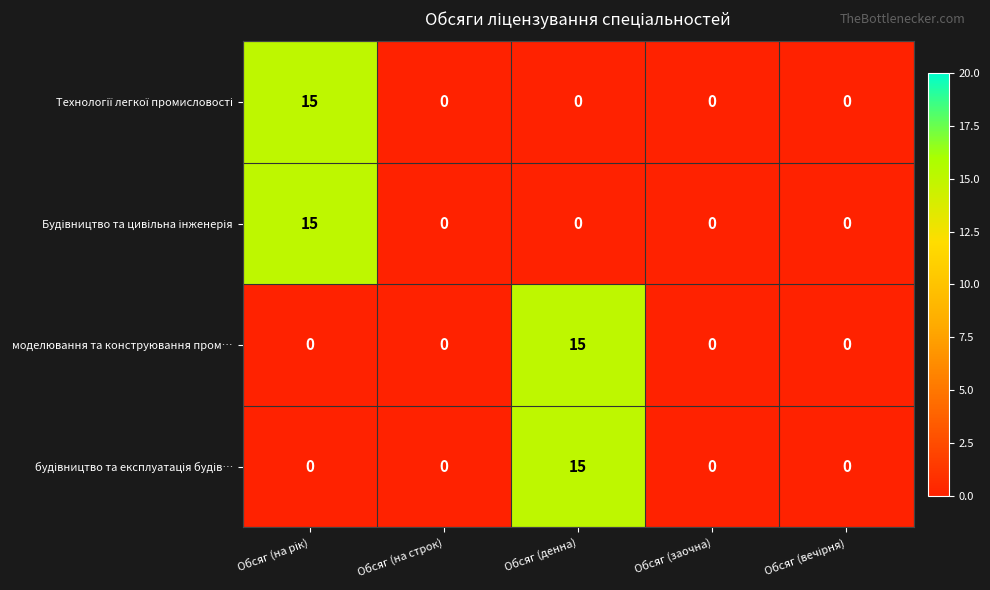

How many categories are shown in the chart?

5